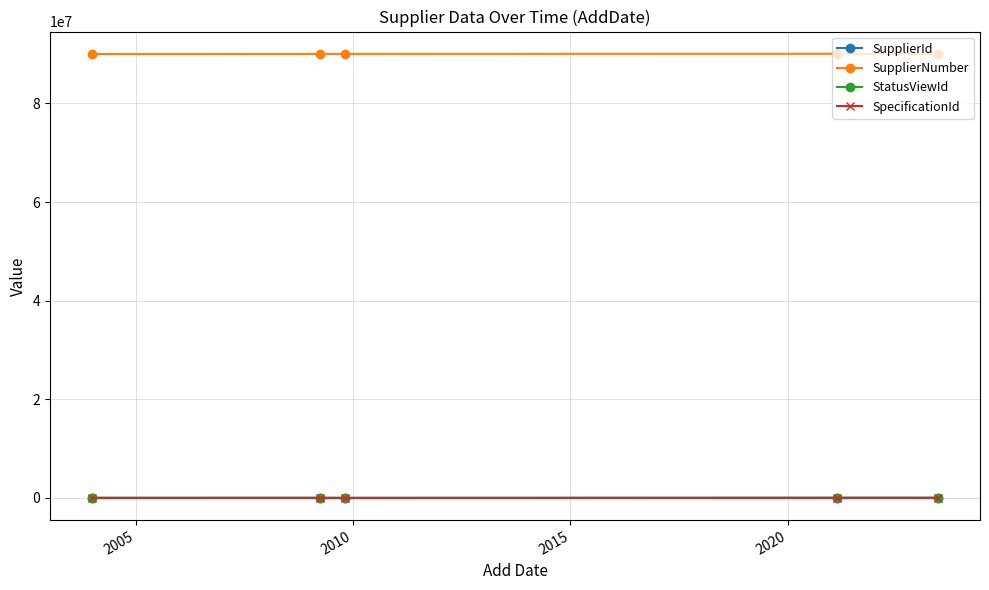

In StatusViewId, how many points are higher than both neighbors (excluding endpoints)?

2